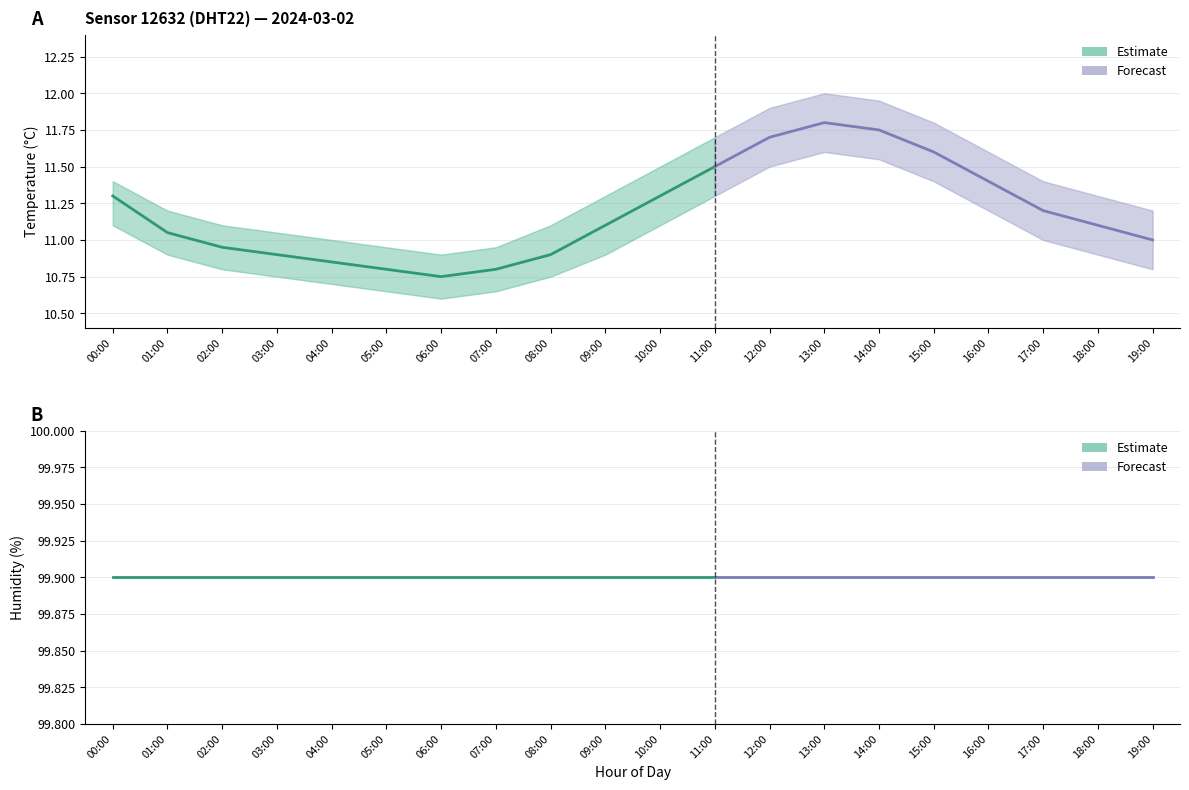

True or false: humidity_lower has more than 1 points higher than both neighbors.

False